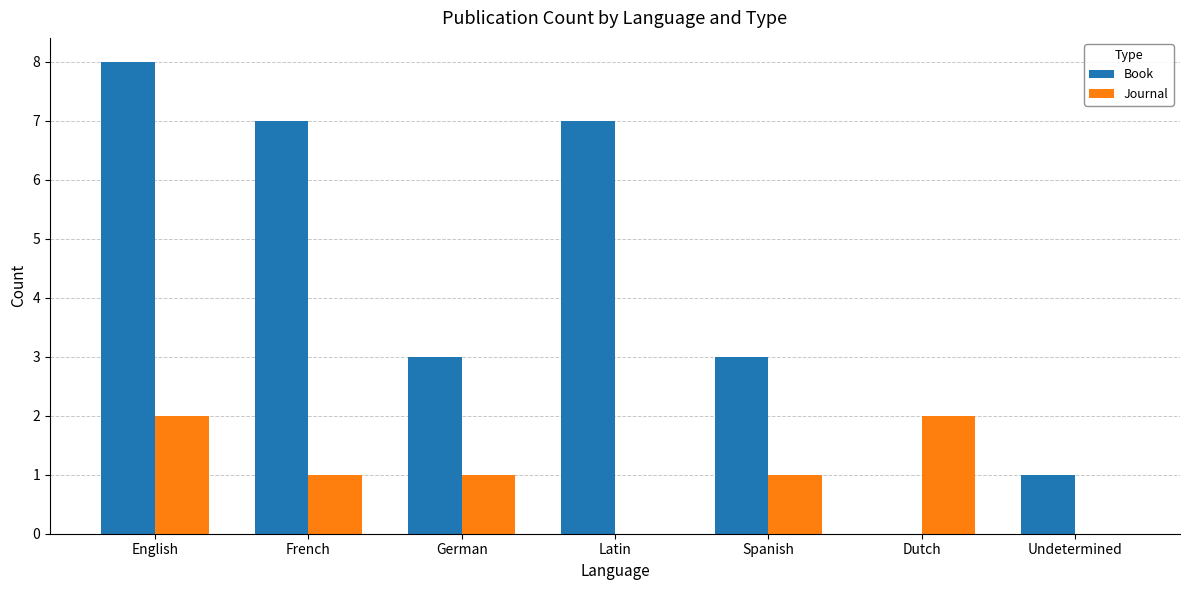

Is it true that Book equals 2 at Undetermined?

False